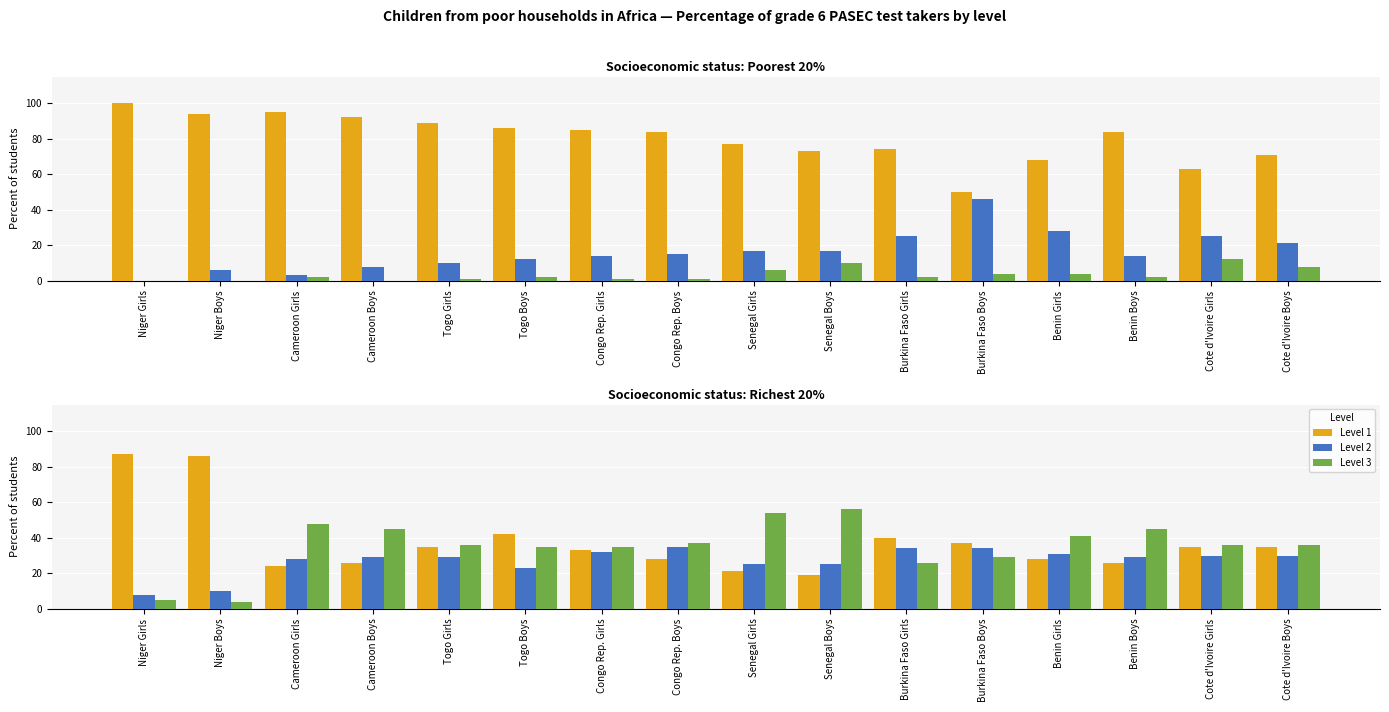

The Level 3 series shows 4 at Niger Boys. True or false?

True